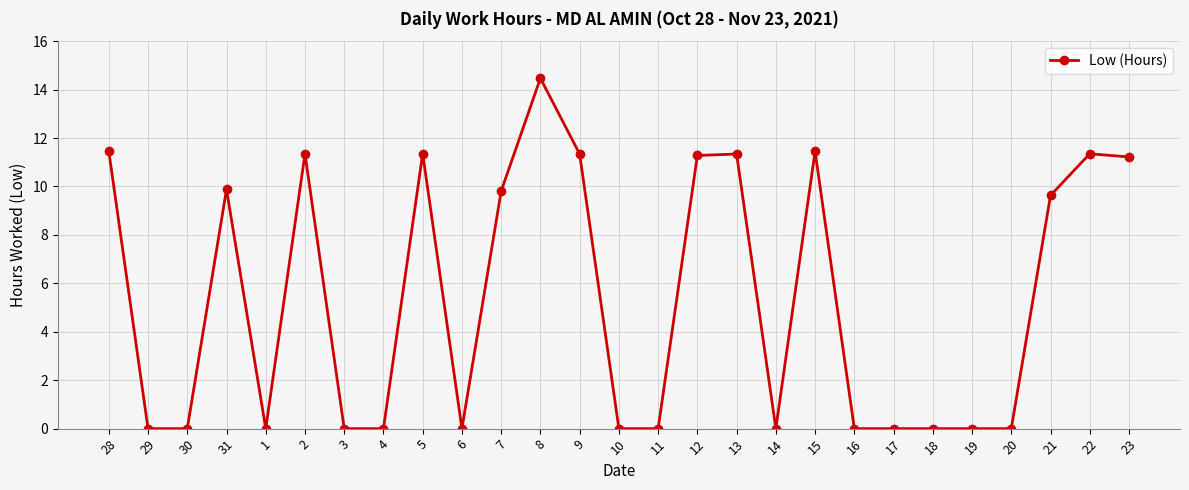

Is this an area chart (filled region under the line)?

No